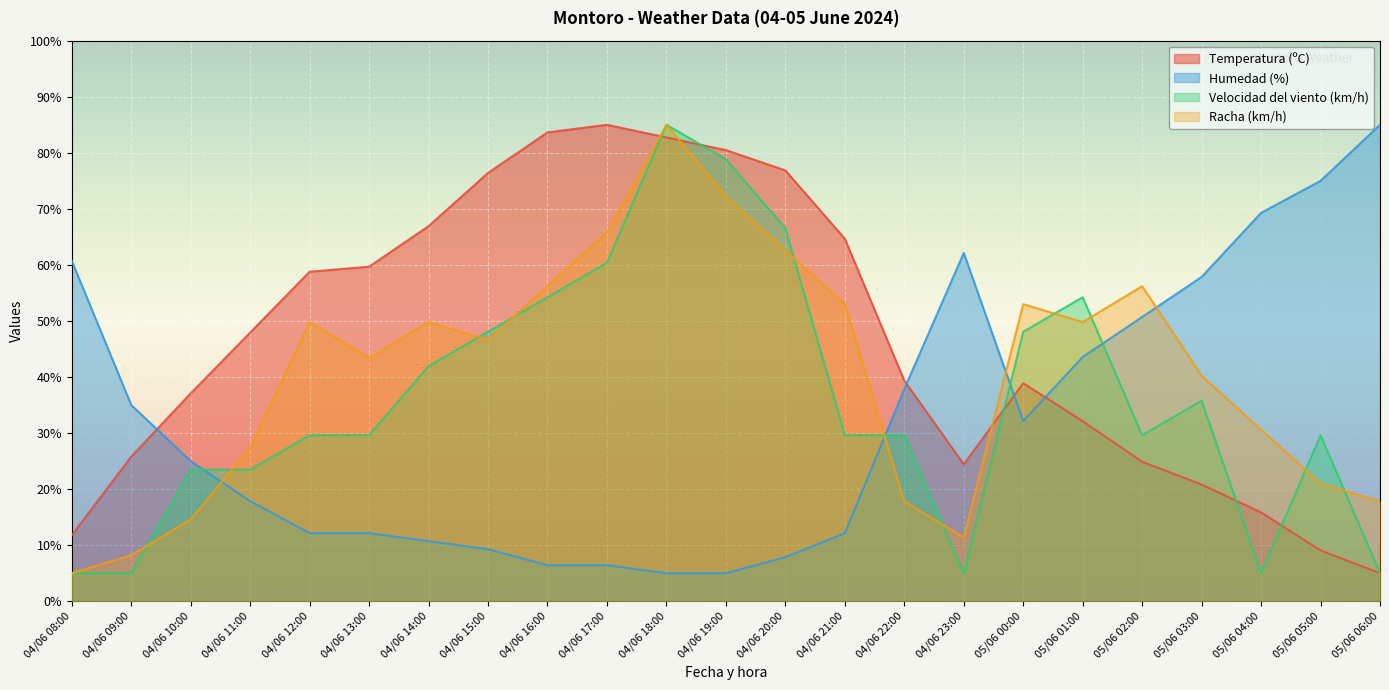

True or false: Racha (km/h) and Humedad (%) intersect in this chart.

True